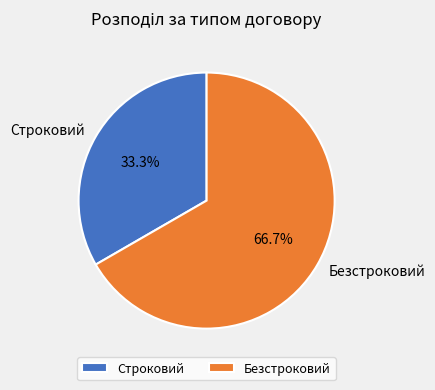

What percentage is NOT represented by Безстроковий?

33.3%